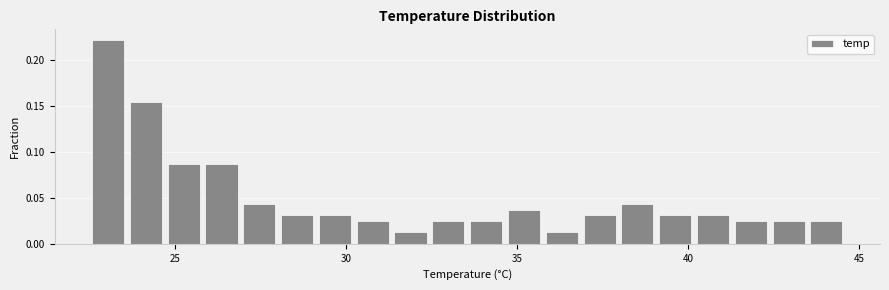

Around what value on the x-axis is the tallest bar? Give the approximate position of its centre, as read against the axis.

23.0